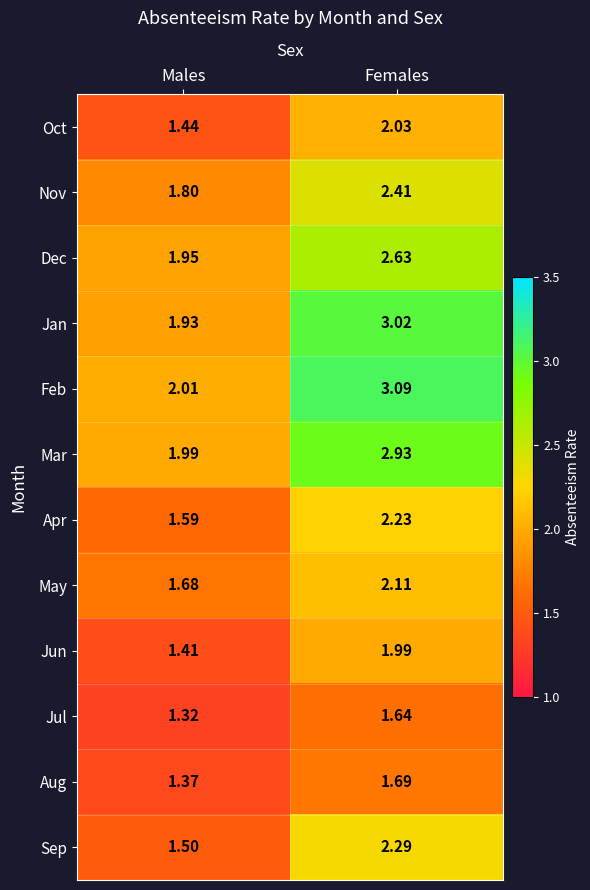

Where is May nearest to the value 1?

Males